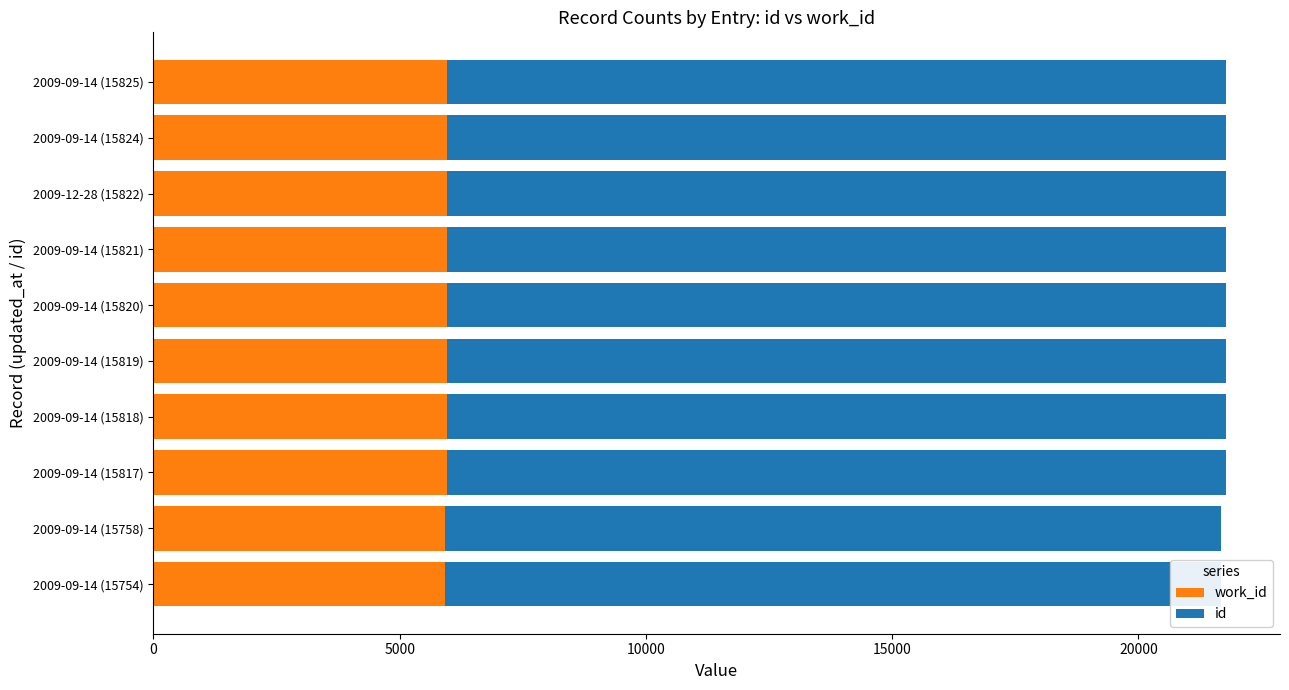

The work_id series shows 5960 at 2009-09-14 (15825). True or false?

True